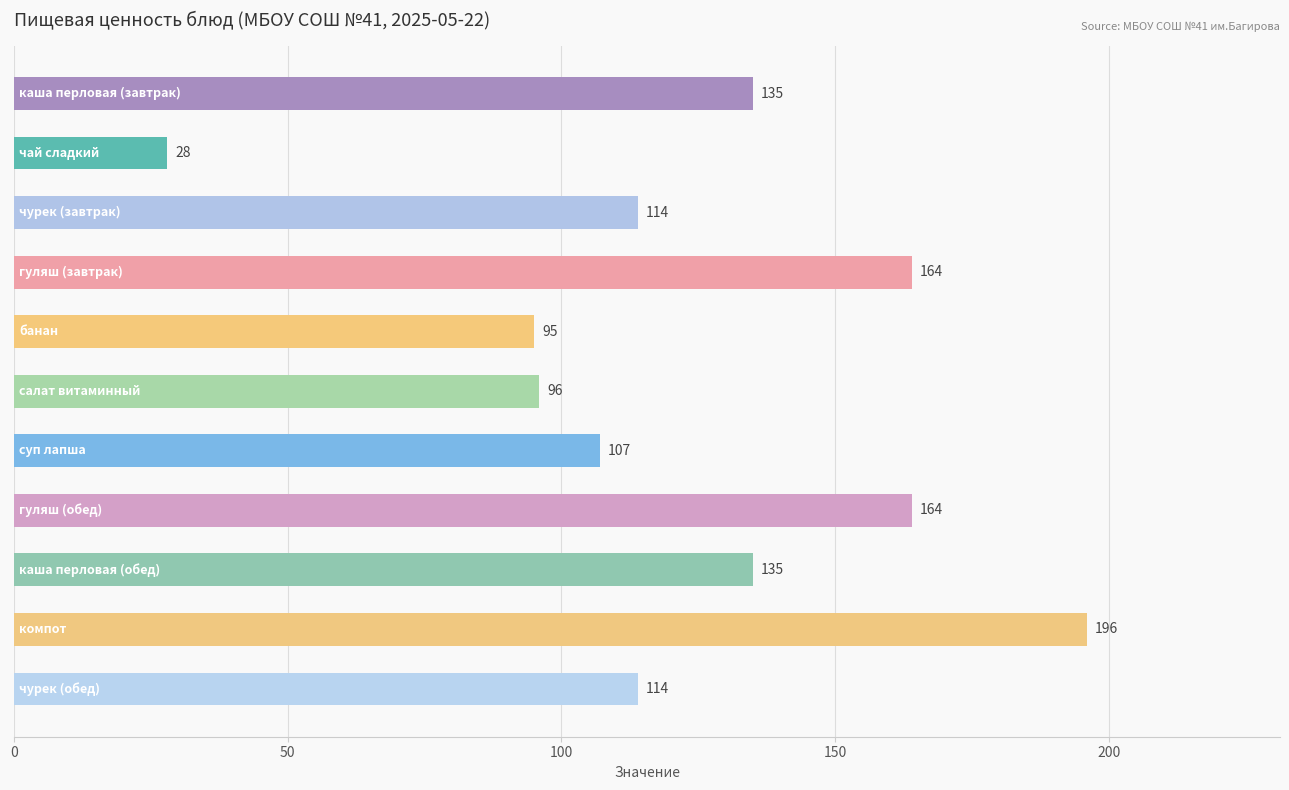

What is the value of the 1st bar from the top?

135